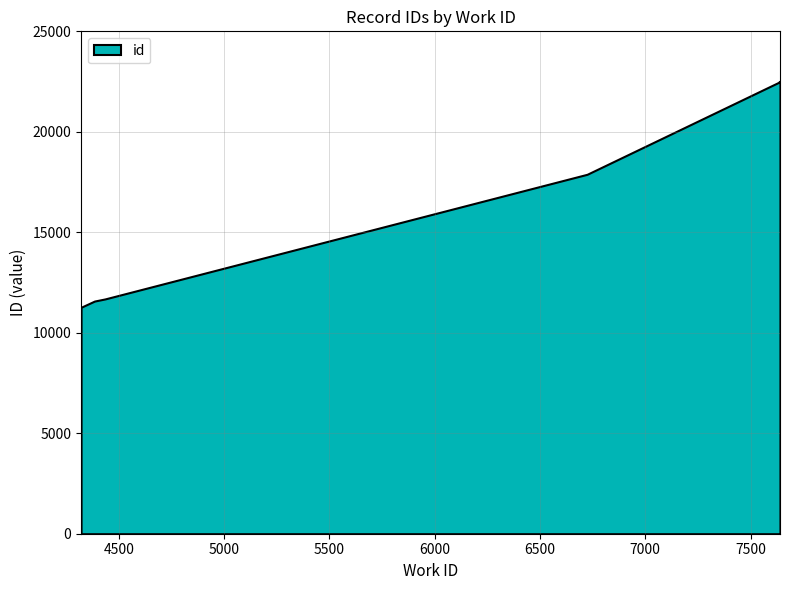

How many lines are shown in the chart?

1